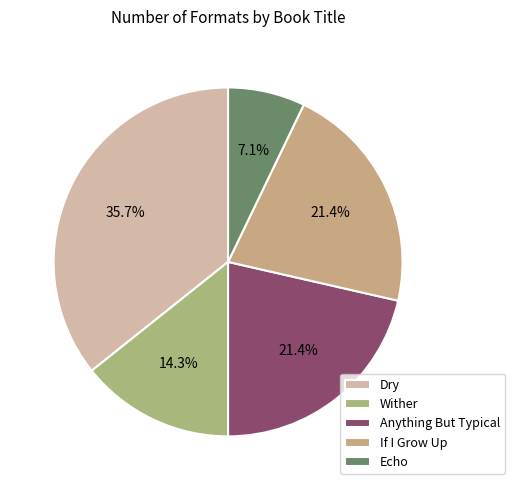

Is it true that If I Grow Up is 21% of the pie?

True